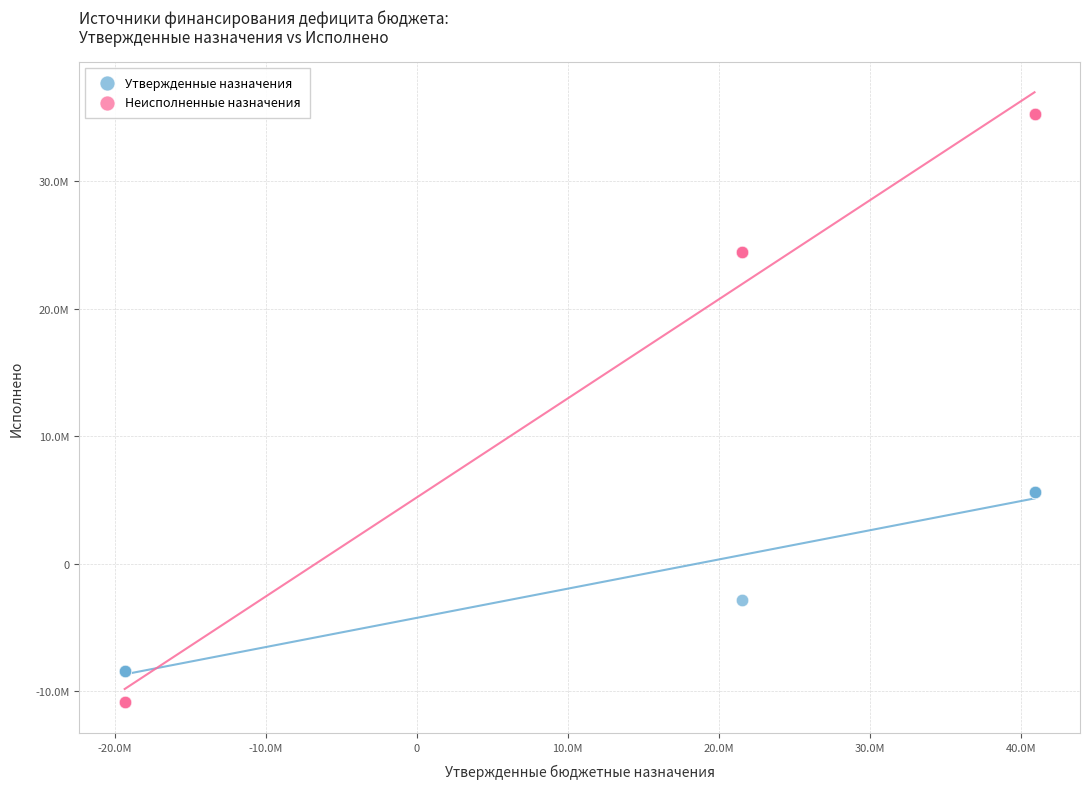

Which series has the largest Y range (max minus min)?

Неисполненные назначения